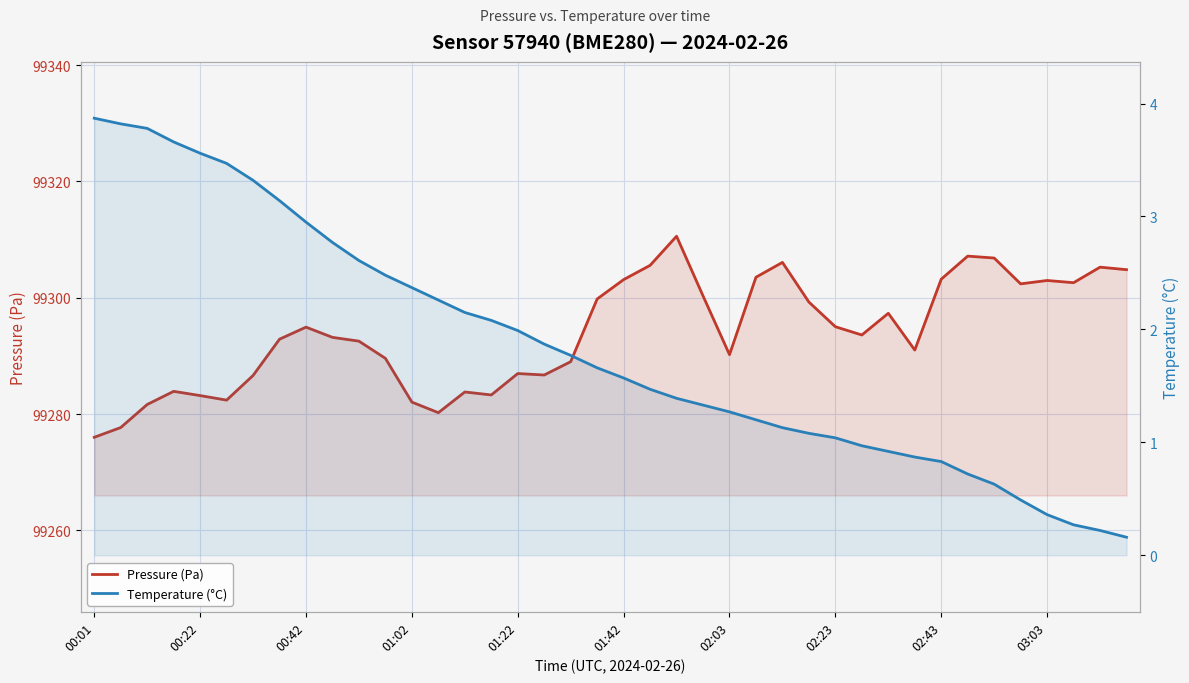

Reading right to left, list all the values displayed in this chart.

Pressure (Pa): 99304.8	99305.3	99302.6	99303.0	99302.4	99306.8	99307.2	99303.2	99291.0	99297.3	99293.6	99295.0	99299.3	99306.1	99303.5	99290.2	99300.3	99310.6	99305.6	99303.1	99299.8	99289.0	99286.7	99287.0	99283.3	99283.8	99280.2	99282.1	99289.6	99292.6	99293.2	99295.0	99292.9	99286.6	99282.4	99283.2	99283.9	99281.7	99277.7	99276.0
Temperature (°C): 0.2	0.2	0.3	0.4	0.5	0.6	0.7	0.8	0.9	0.9	1.0	1.0	1.1	1.1	1.2	1.3	1.3	1.4	1.5	1.6	1.7	1.8	1.9	2.0	2.1	2.1	2.3	2.4	2.5	2.6	2.8	3.0	3.1	3.3	3.5	3.6	3.7	3.8	3.8	3.9